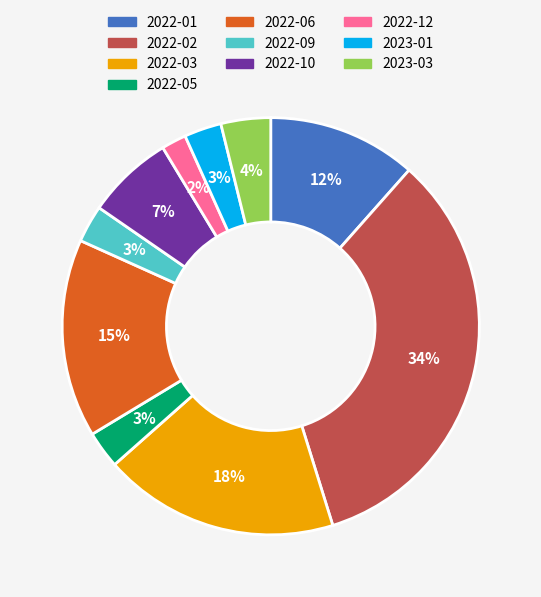

Which category has the biggest portion of the pie?

2022-02